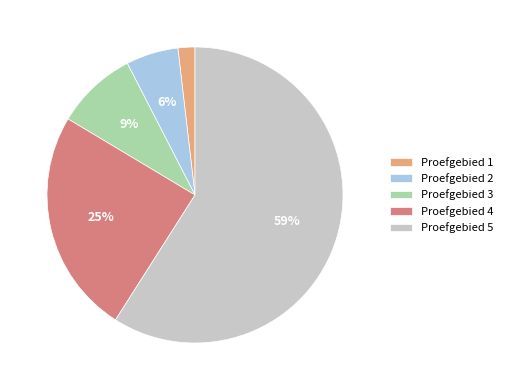

The Proefgebied 4 slice represents 11% of the pie. True or false?

False